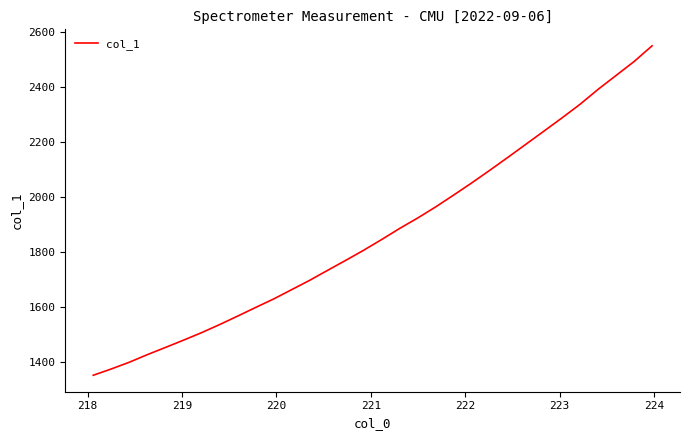

What is the greatest value displayed?

2548.5